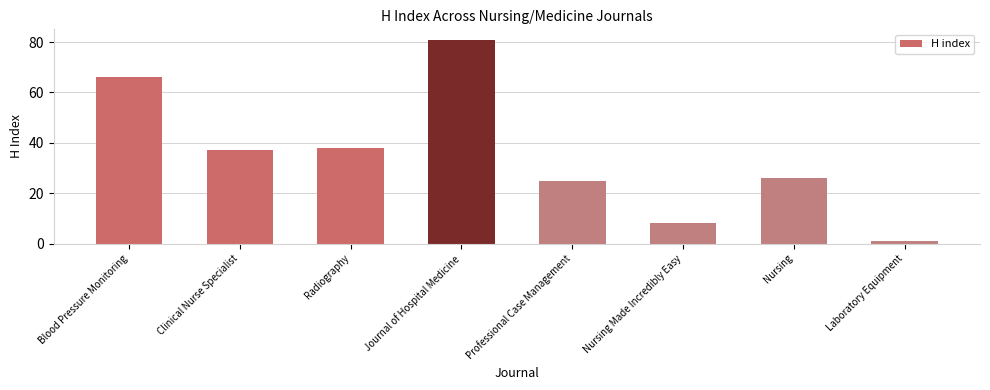

Count the number of categories in the chart.

8